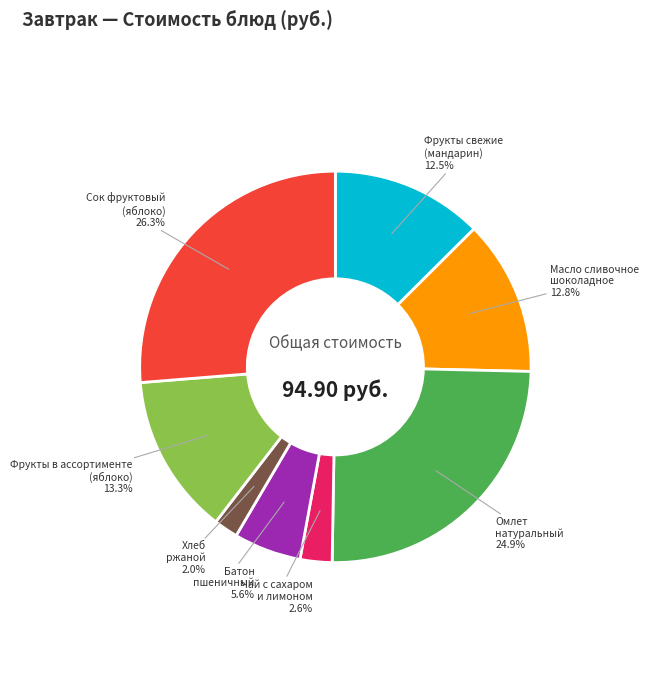

How many slices are in this pie chart?

8